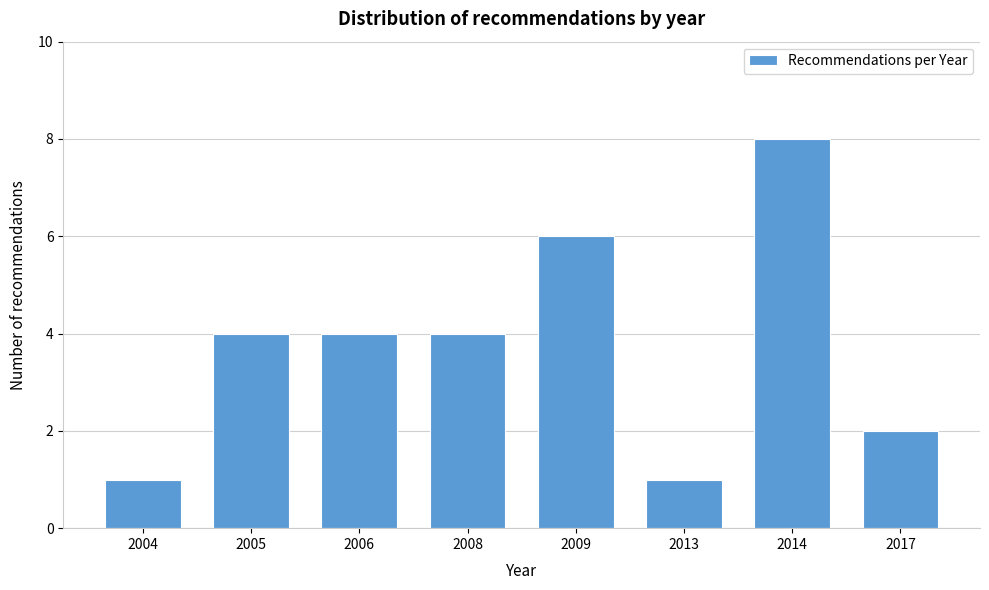

Reading left to right, transcribe all the data shown in this chart.

1	4	4	4	6	1	8	2